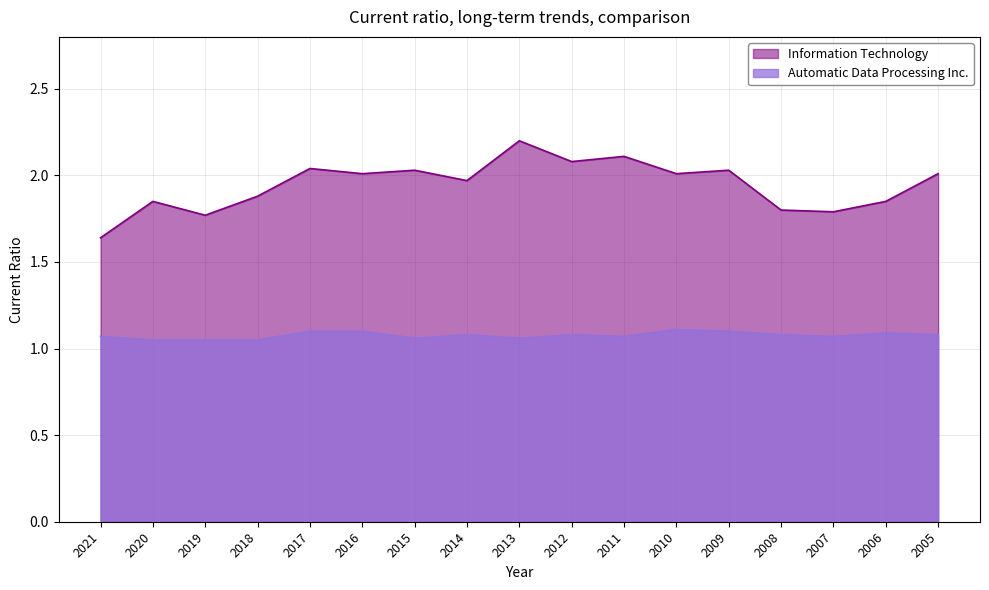

At which label does Information Technology first exceed 2?

2017